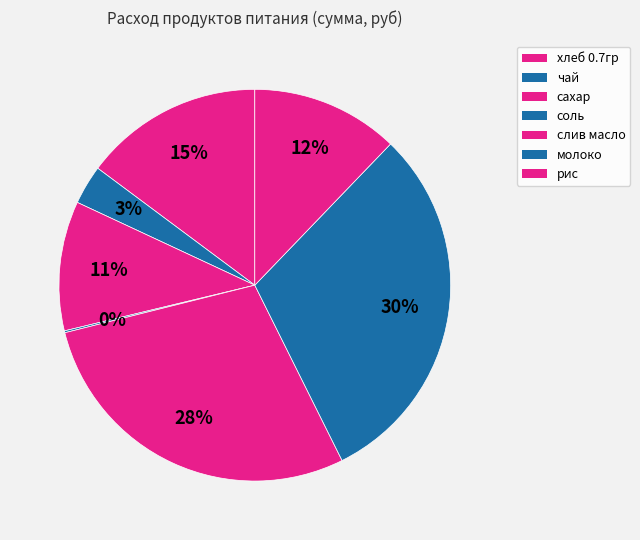

Does any single category account for the majority?

No